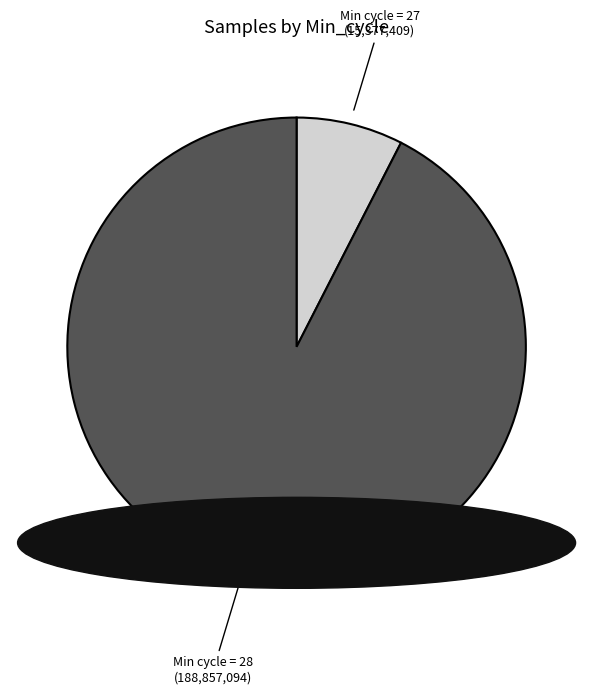

Does any single category account for the majority?

Yes